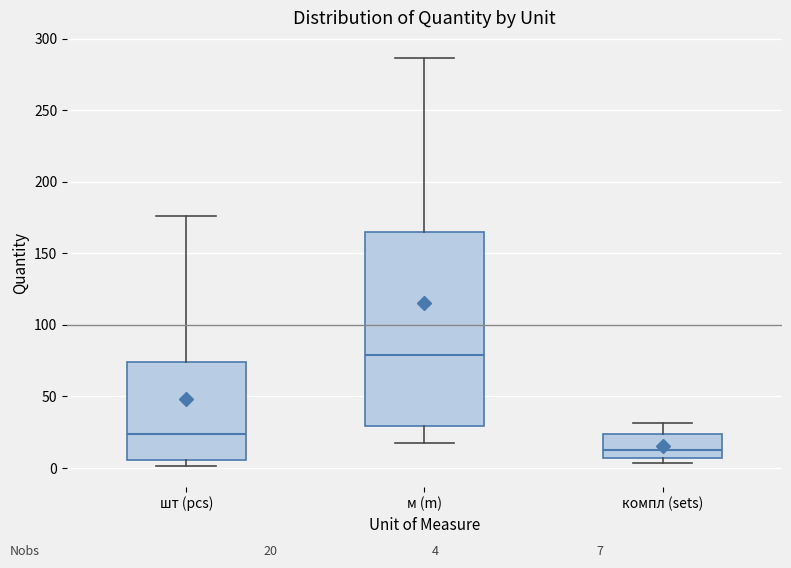

Which box is the tallest, from its lower edge to its upper edge?

м (m)